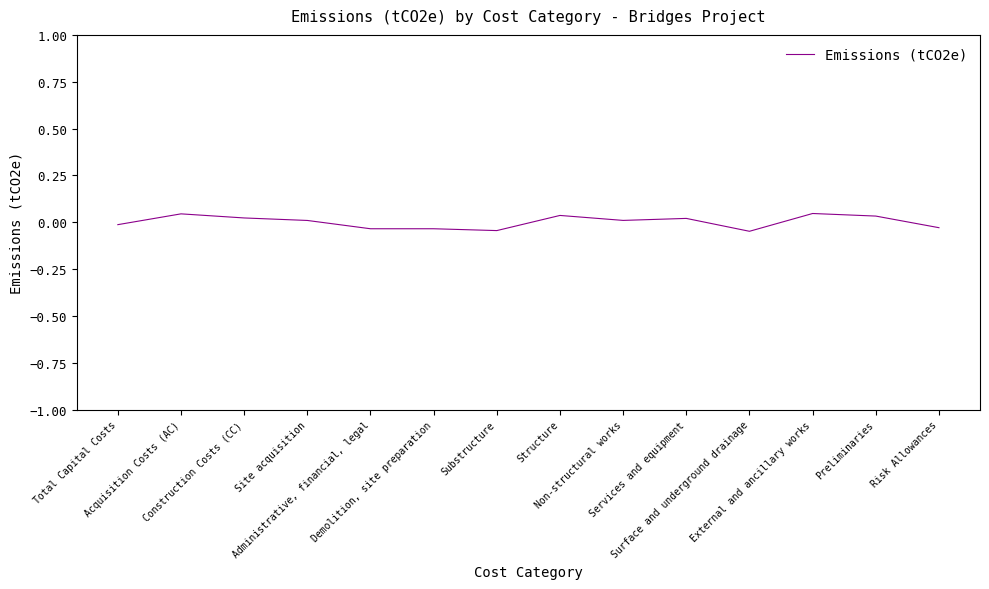

How many values are between 0 and 1?

8